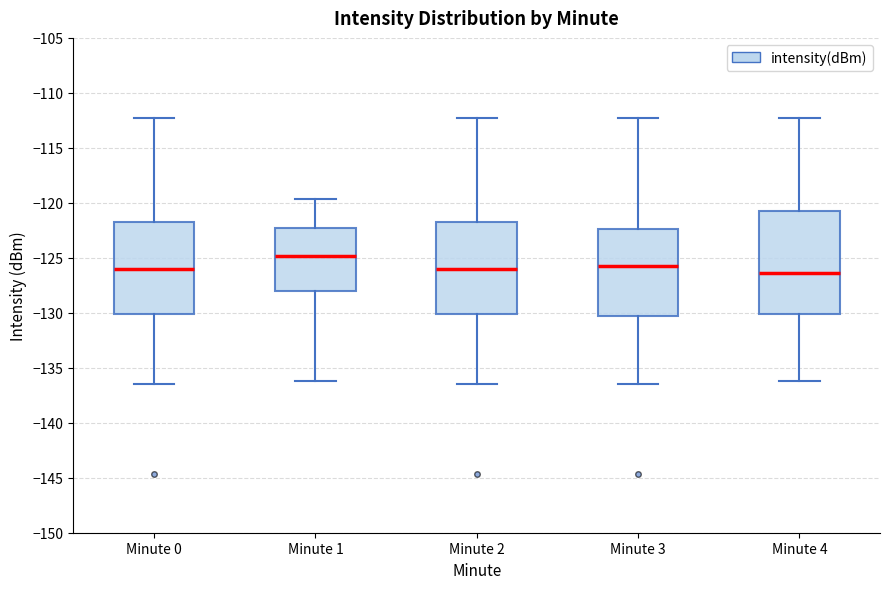

Which box is the tallest, from its lower edge to its upper edge?

Minute 4